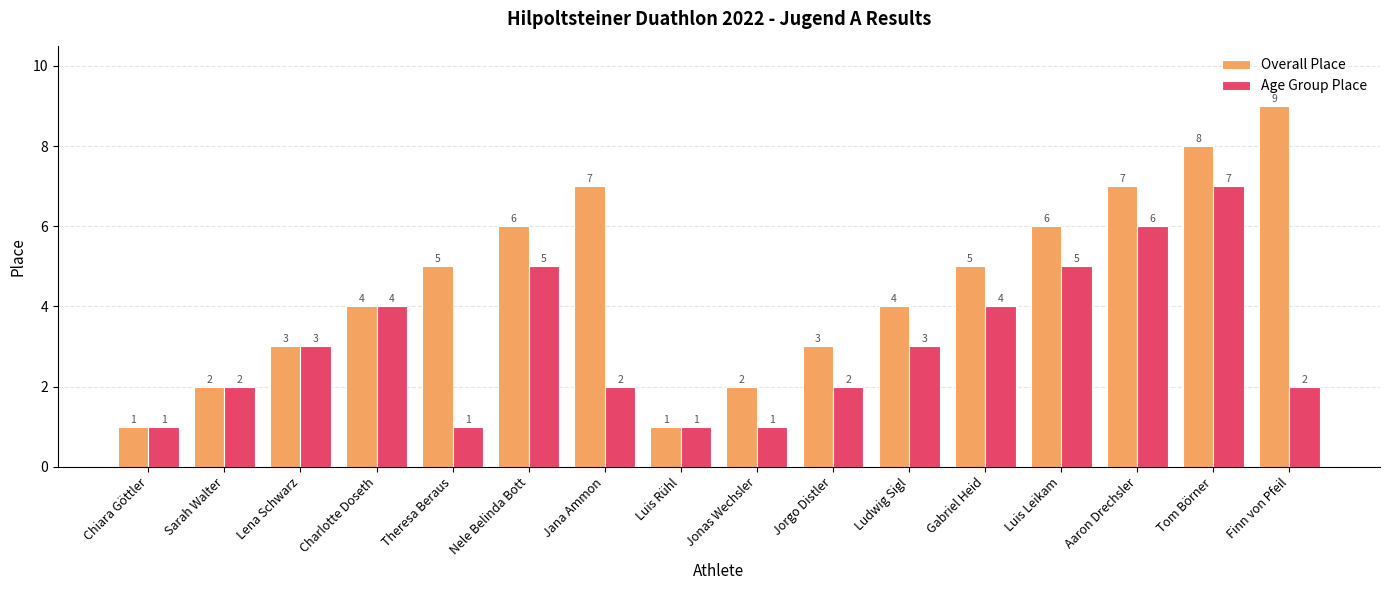

What is the difference between the Overall Place values at Nele Belinda Bott and Lena Schwarz?

3